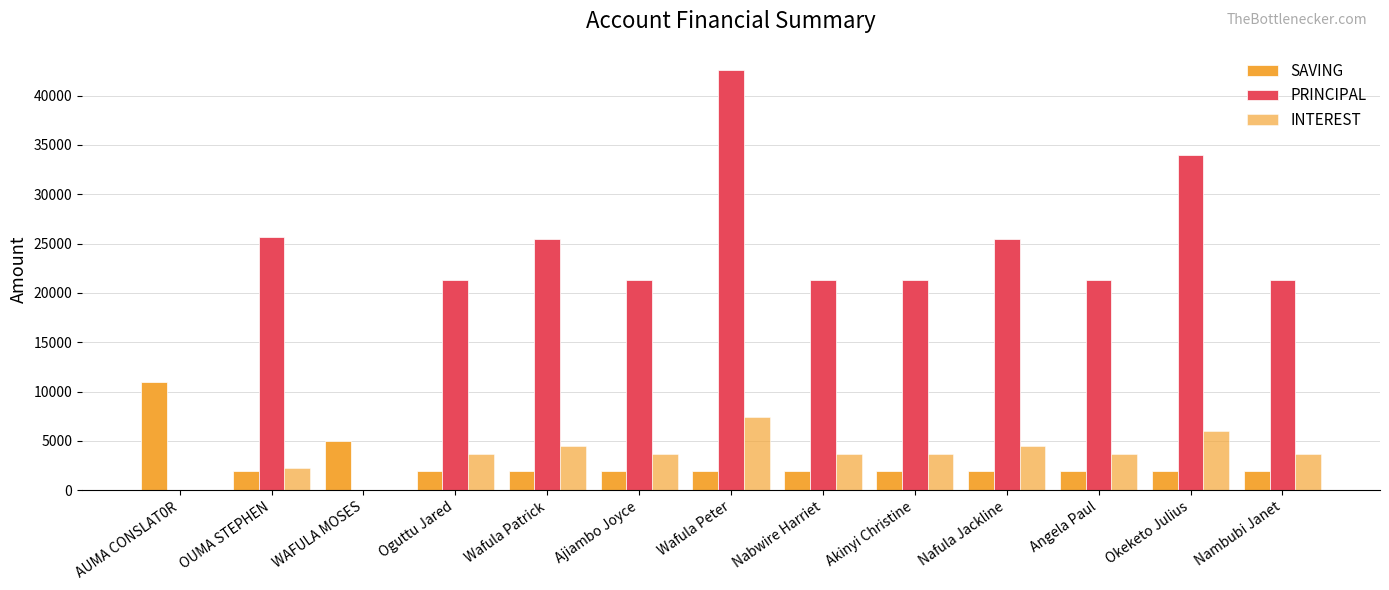

What value does the PRINCIPAL series have at Okeketo Julius, to the nearest 50?

34000